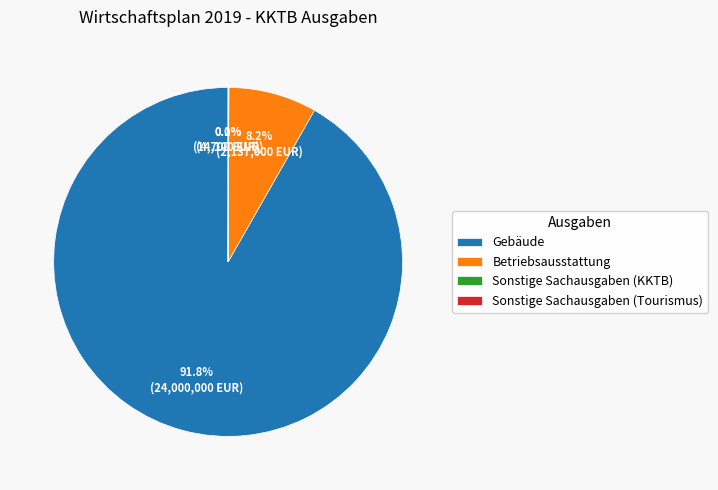

What percentage is the Betriebsausstattung slice, to the nearest percent?

8%